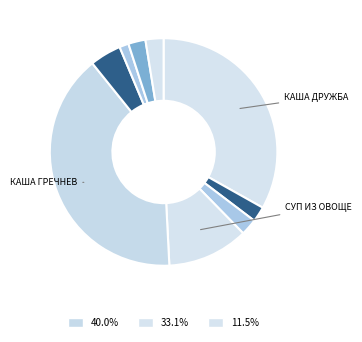

Does any single category account for the majority?

No